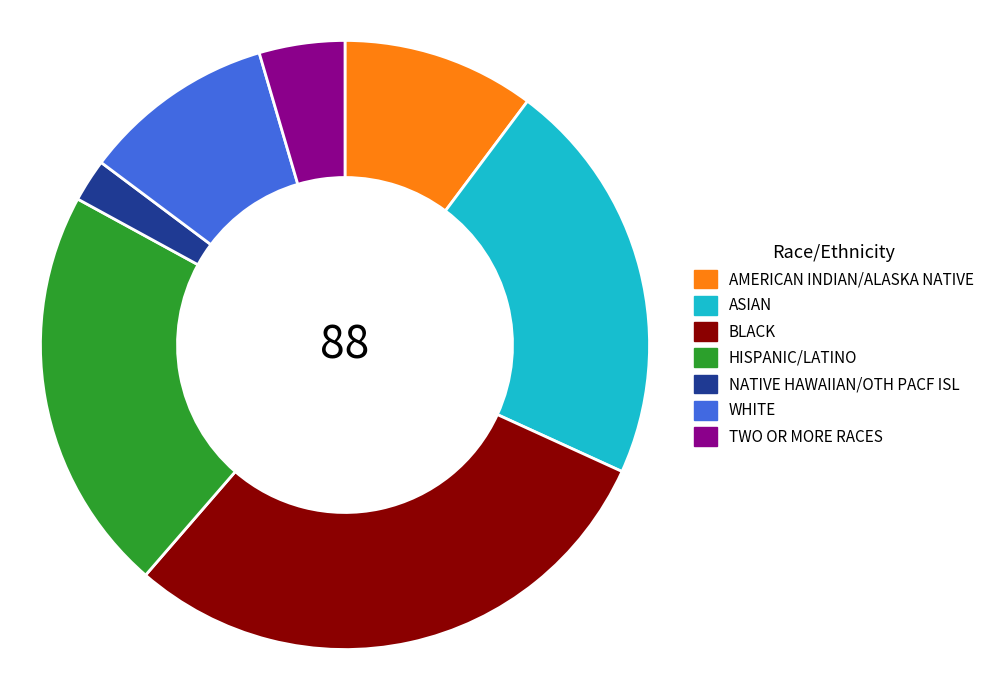

Which category has the biggest portion of the pie?

BLACK